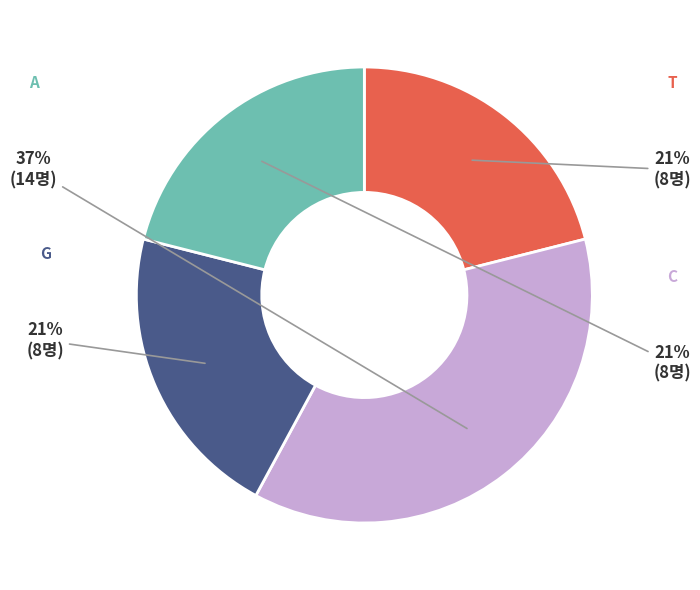

Is there a majority slice in this chart?

No